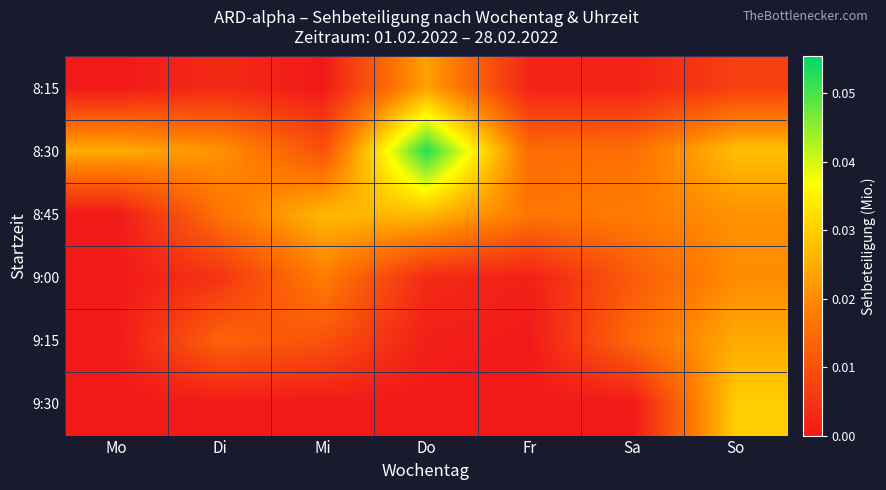

What is the total value across all series at Sa?

0.1